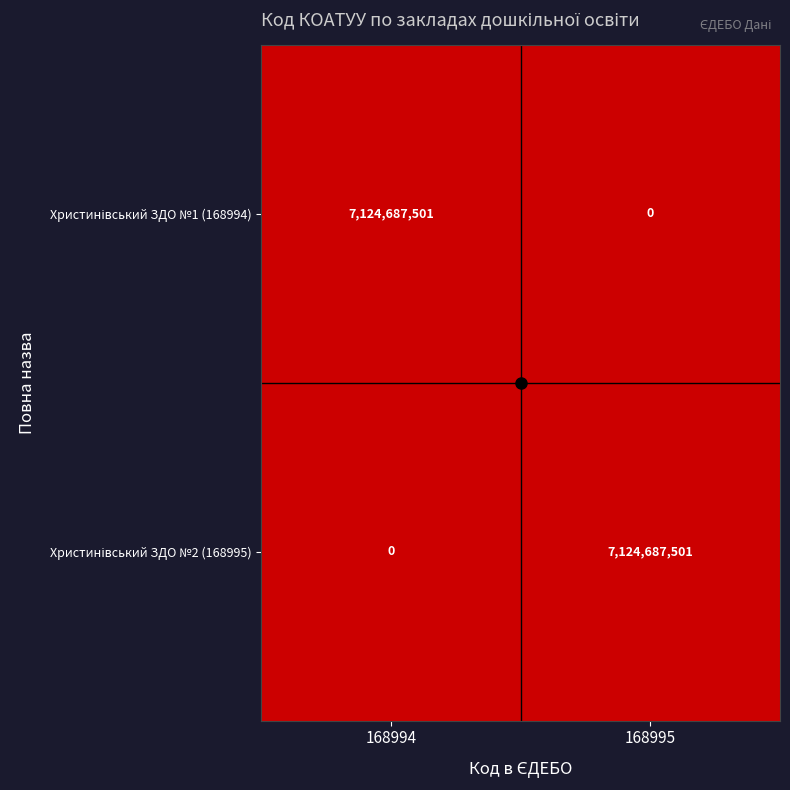

What is the total value across all series at 168995?

7124687501